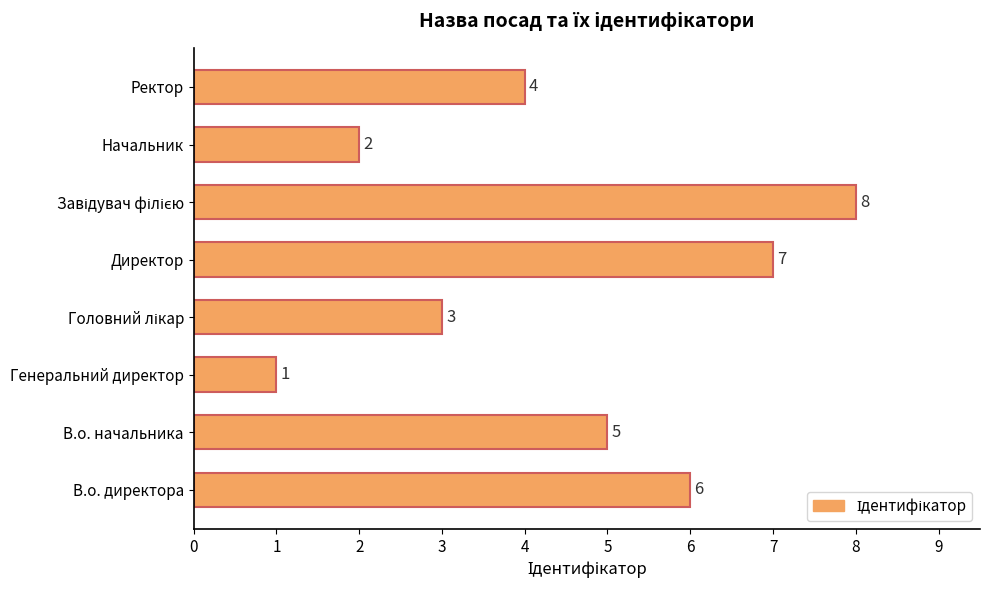

True or false: the data shows 2 at Начальник.

True